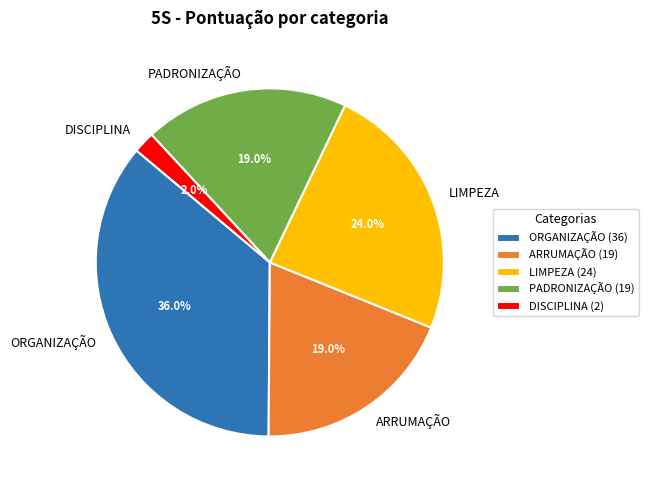

To the nearest percent, what is the average slice percentage?

20%